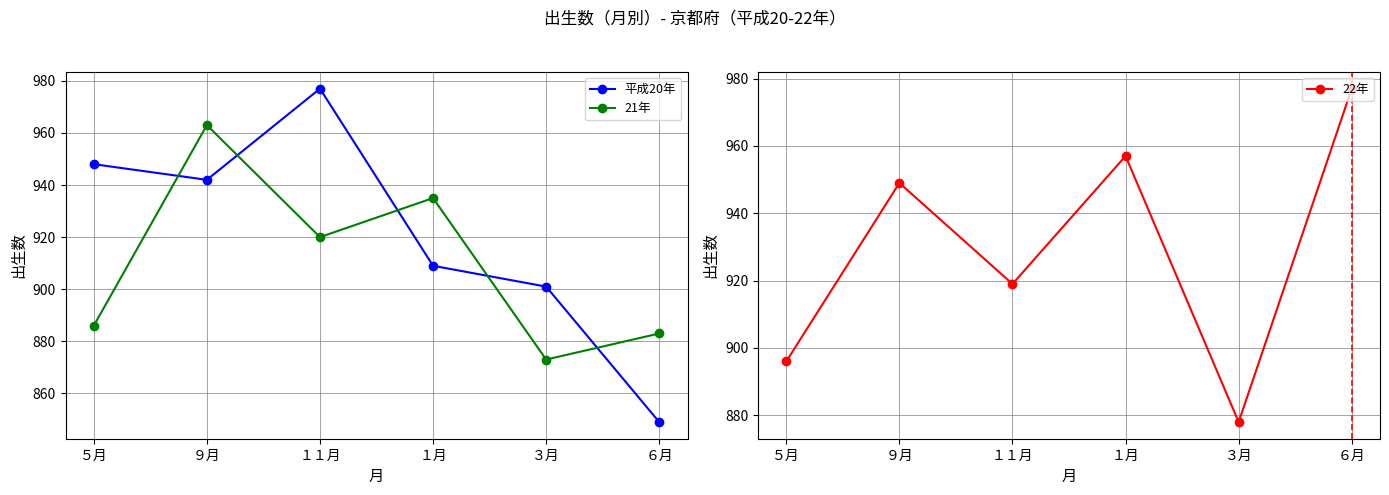

At which category does 21年 reach its first local peak?

９月